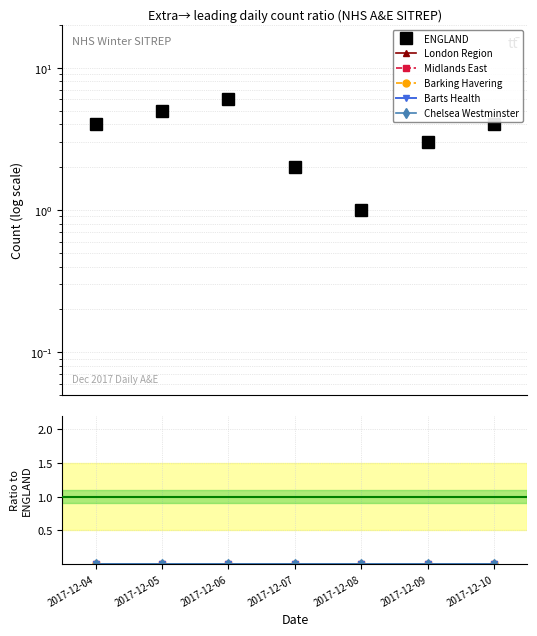

Count the number of data series in this chart.

6